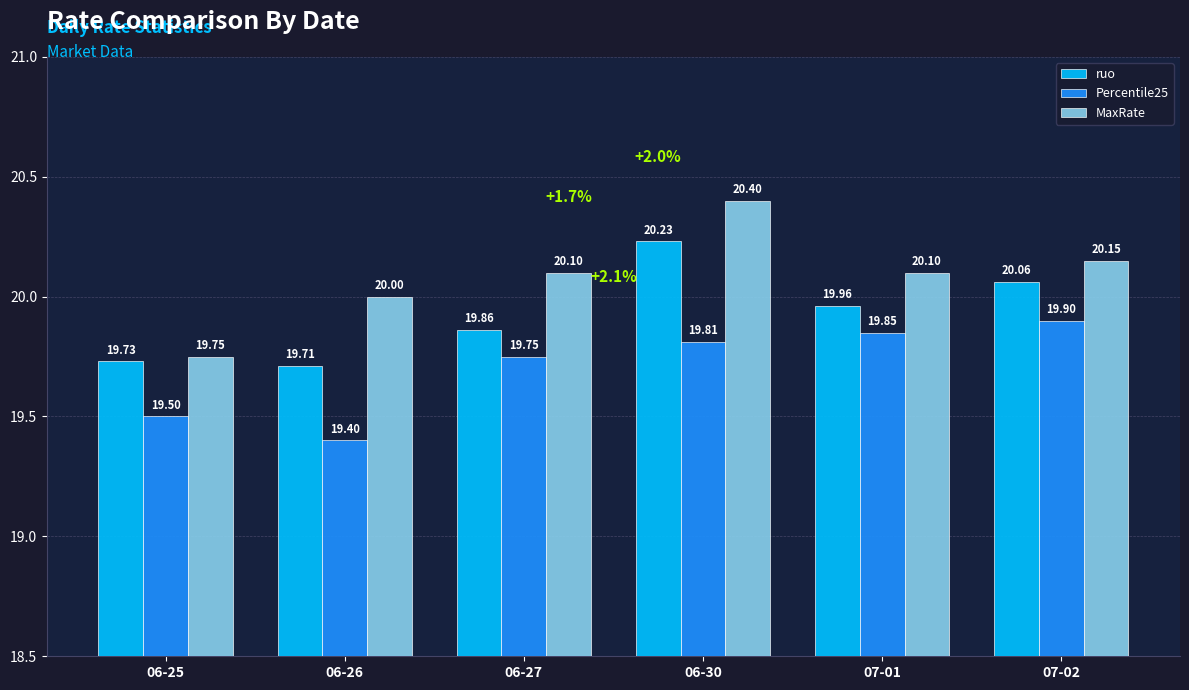

Between 06-26 and 06-30, which series saw the biggest shift?

ruo